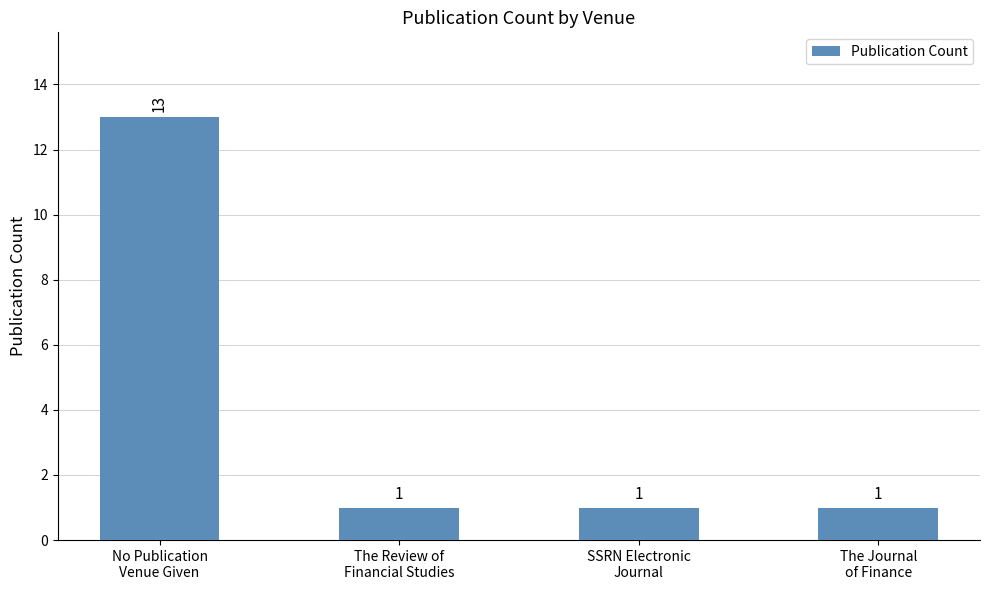

What is the label of the 2nd bar from the right?

SSRN Electronic
Journal